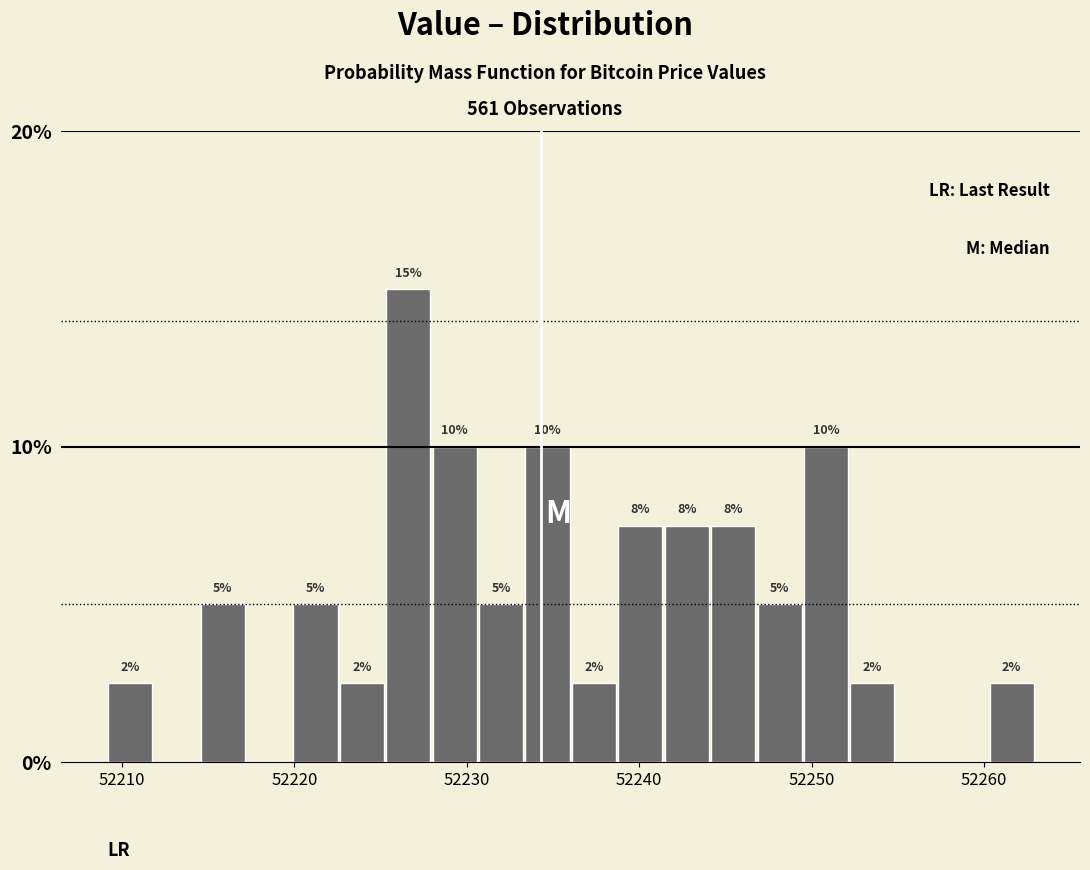

Around what value on the x-axis is the tallest bar? Give the approximate position of its centre, as read against the axis.

52227